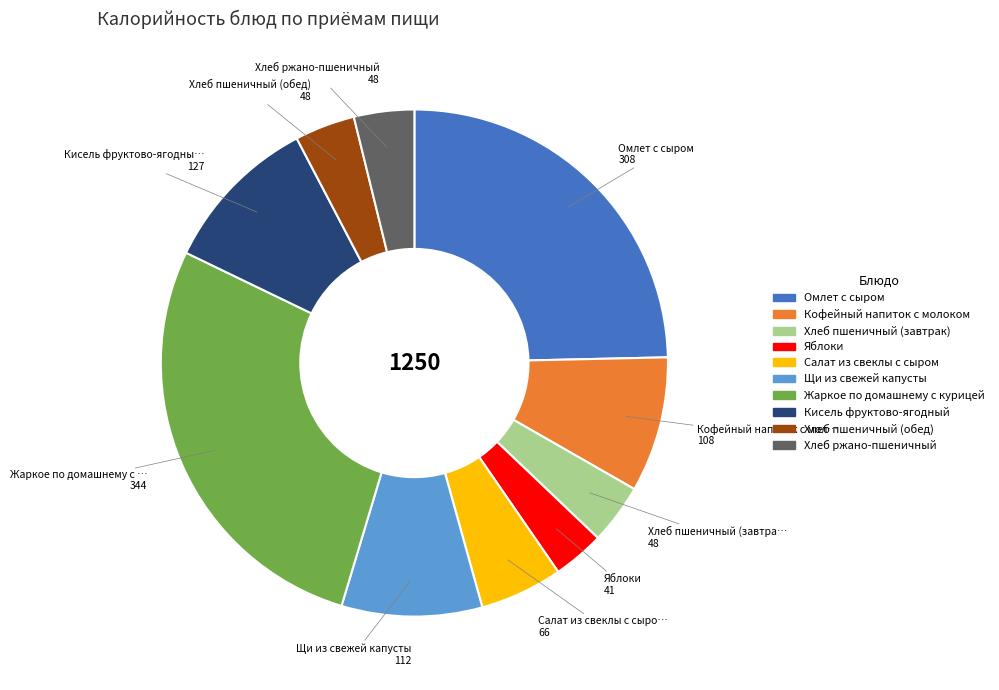

Combined, do Омлет с сыром and Хлеб пшеничный (завтрак) account for over 50%?

No